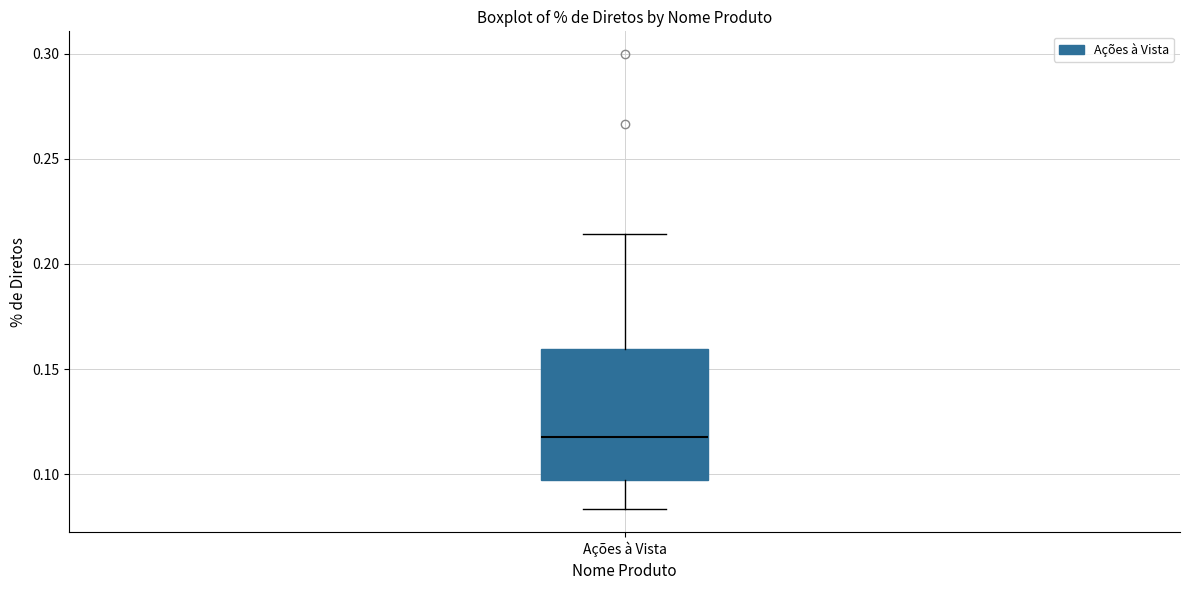

Read this box plot against the y-axis: the position of the median line, the range covered by the box, and the ends of both whiskers. The values are not printed on the chart, so give them approximately, as read against the axis.

median 0.115, box 0.095 to 0.160, whiskers 0.085 to 0.215